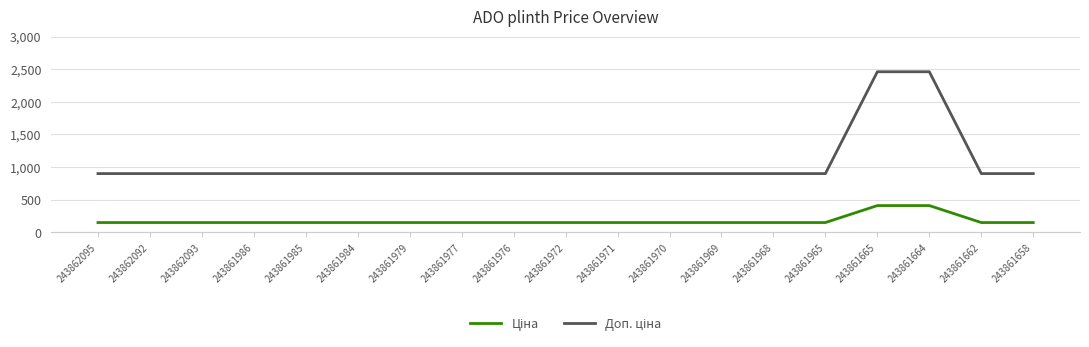

What is the difference between the highest and lowest values at 243862092?

750.0